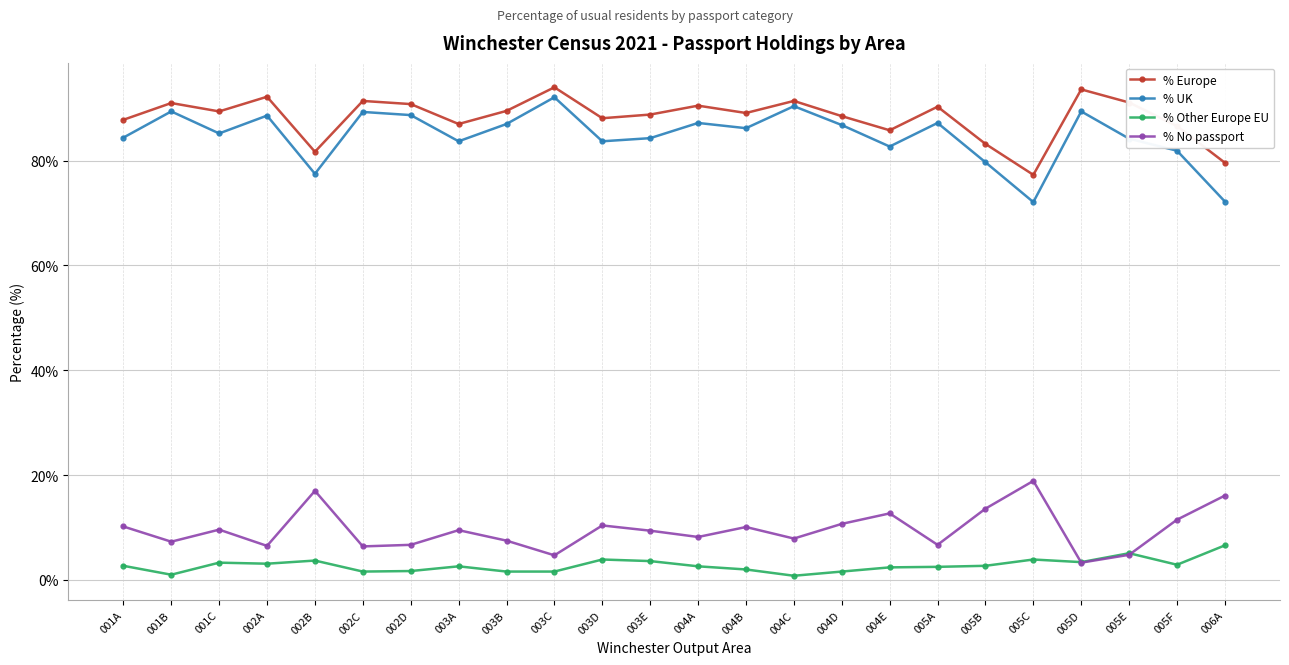

At 002A, list the series in order from smallest to largest.

% Other Europe EU, % No passport, % UK, % Europe